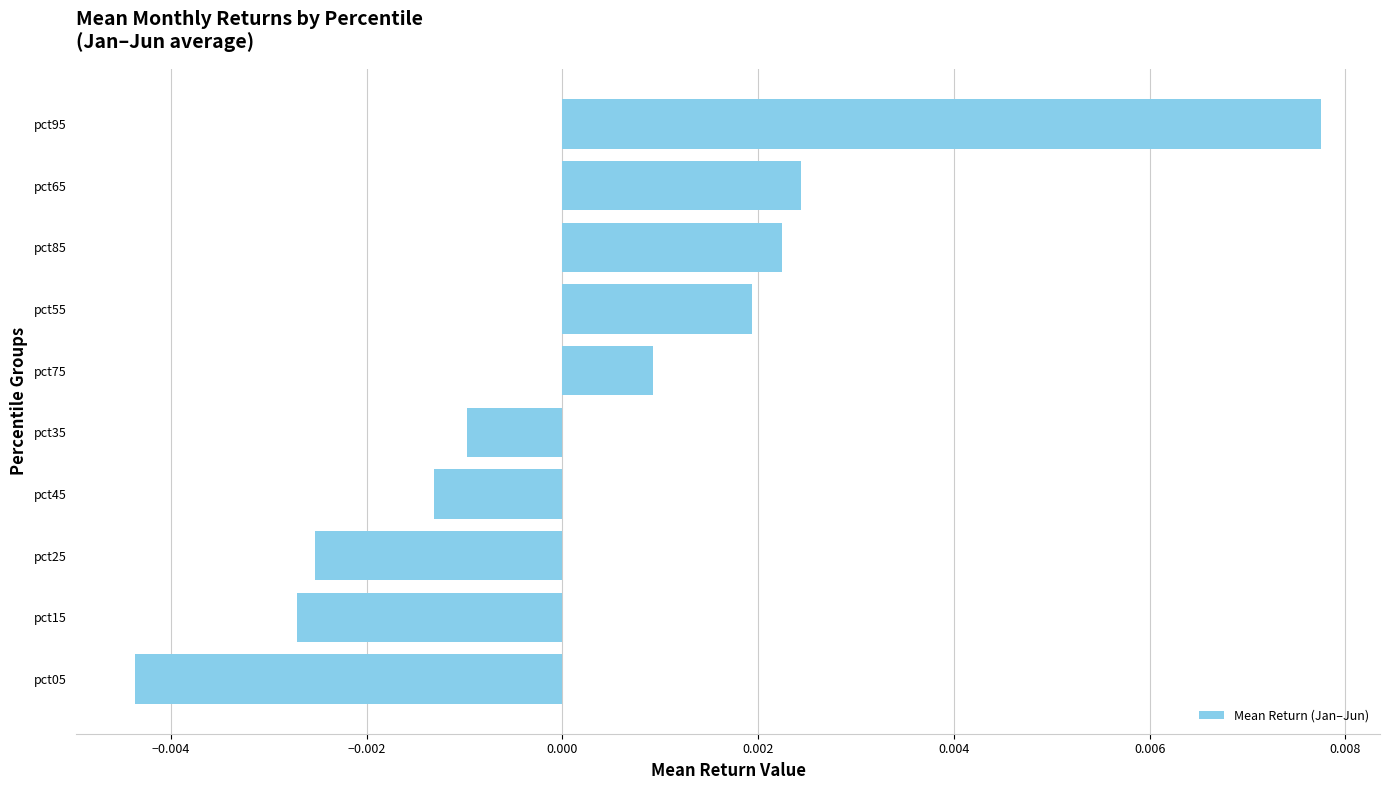

Does the chart contain stacked bars?

No